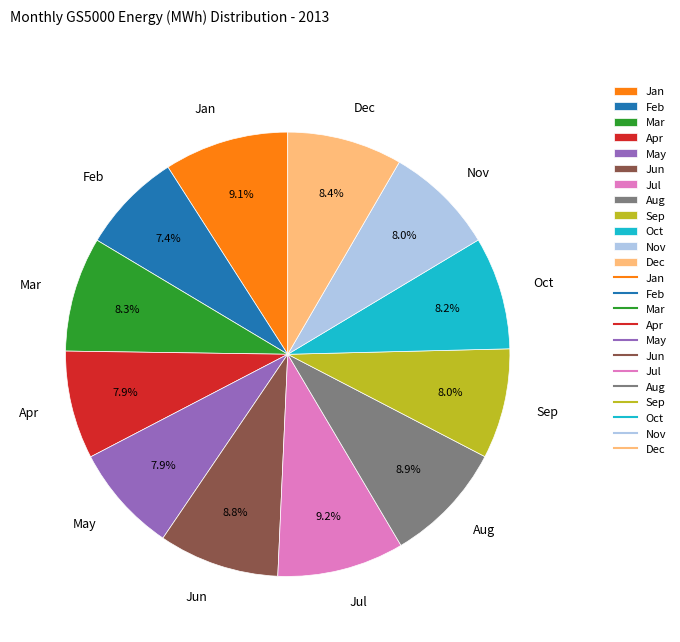

Count the number of slices in the pie.

12